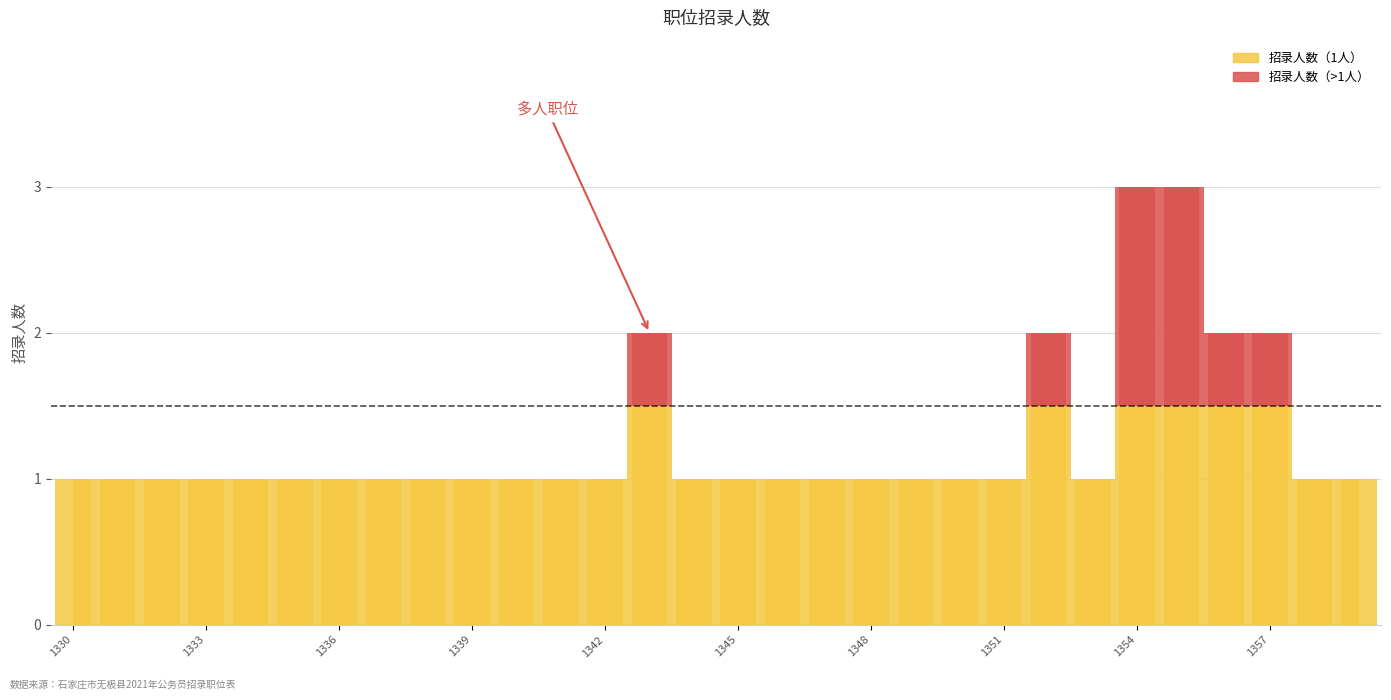

True or false: the data shows 1 at 130102101341.

True